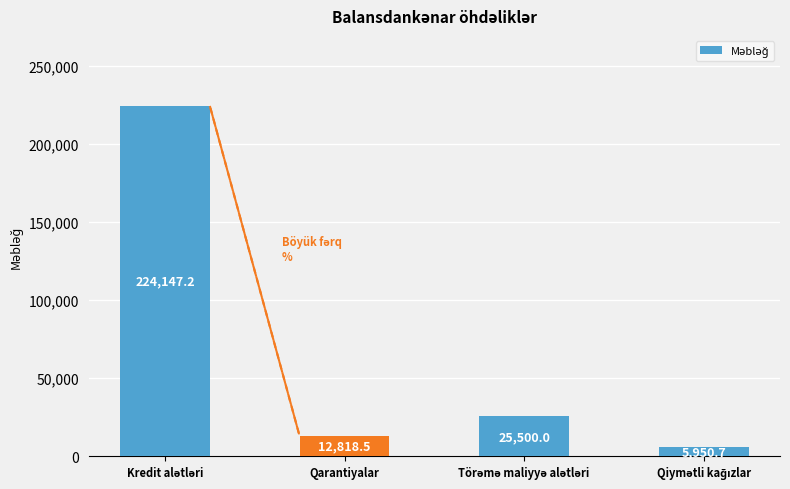

What is the difference between the maximum and minimum values?

218196.5